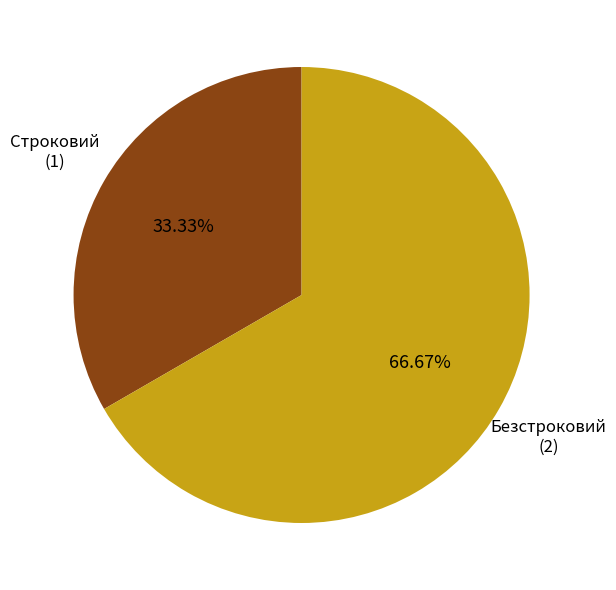

Count the number of slices in the pie.

2